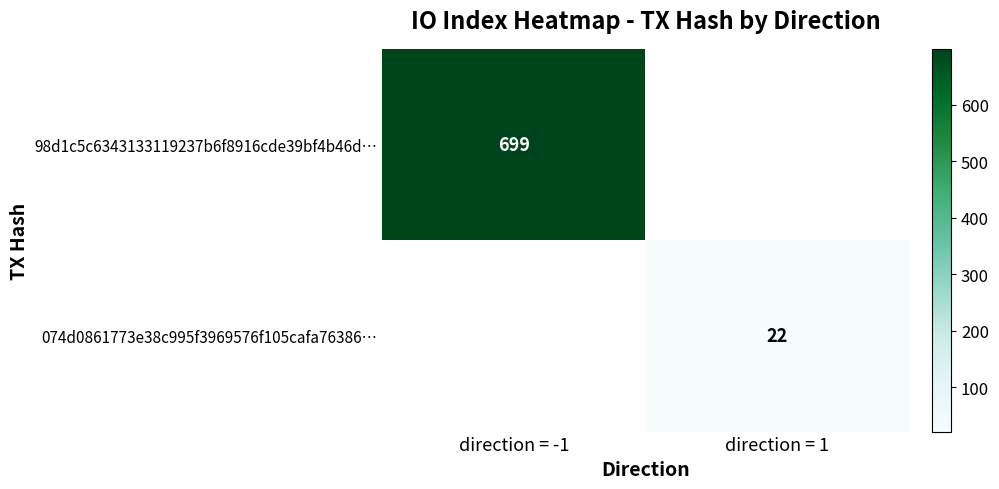

True or false: 98d1c5c6343133119237b6f8916cde39bf4b46d… has a value of 699 at direction = -1.

True